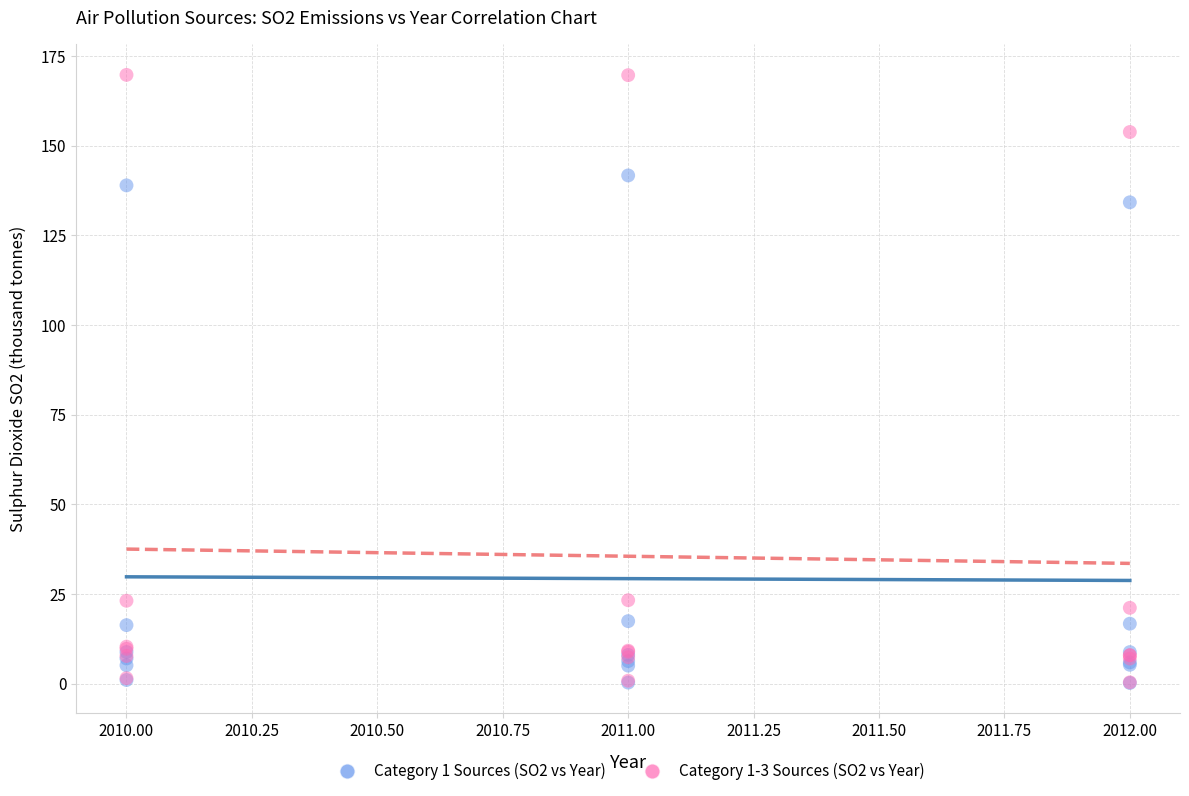

What are all the series names shown in the legend?

Category 1 Sources (SO2 vs Year), Category 1-3 Sources (SO2 vs Year)